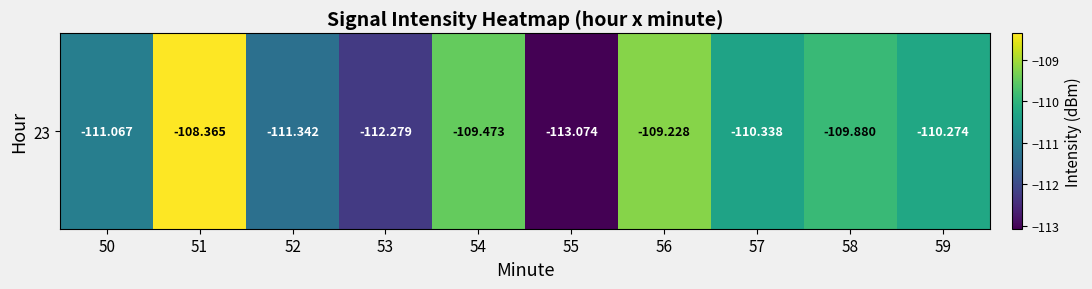

Read the value at 52.

-111.3